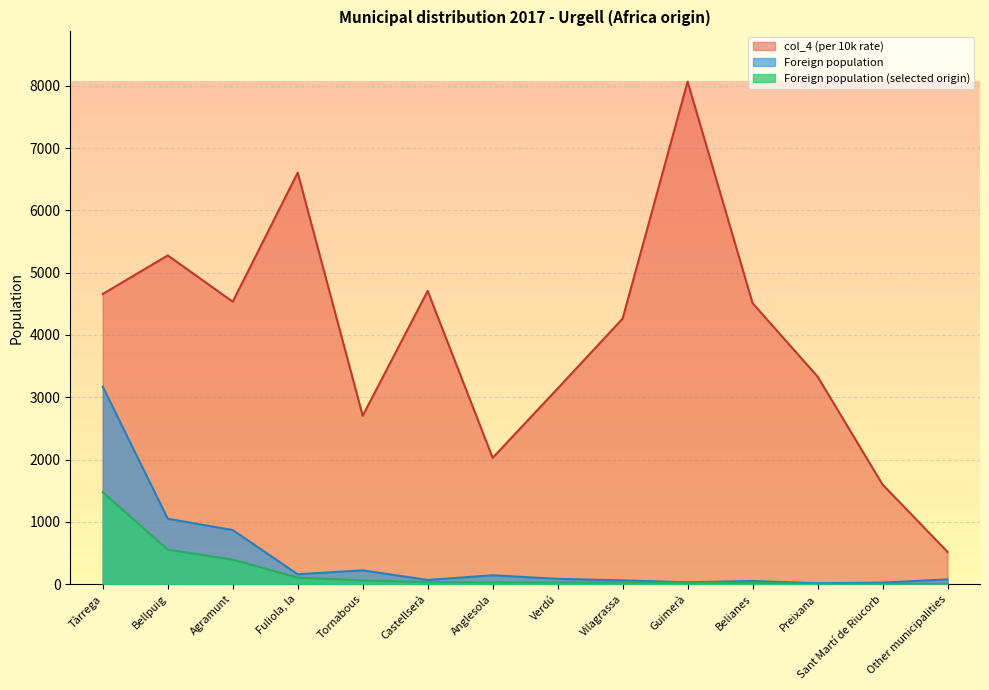

True or false: Foreign population of selected origin (col_4) and Foreign population intersect in this chart.

False